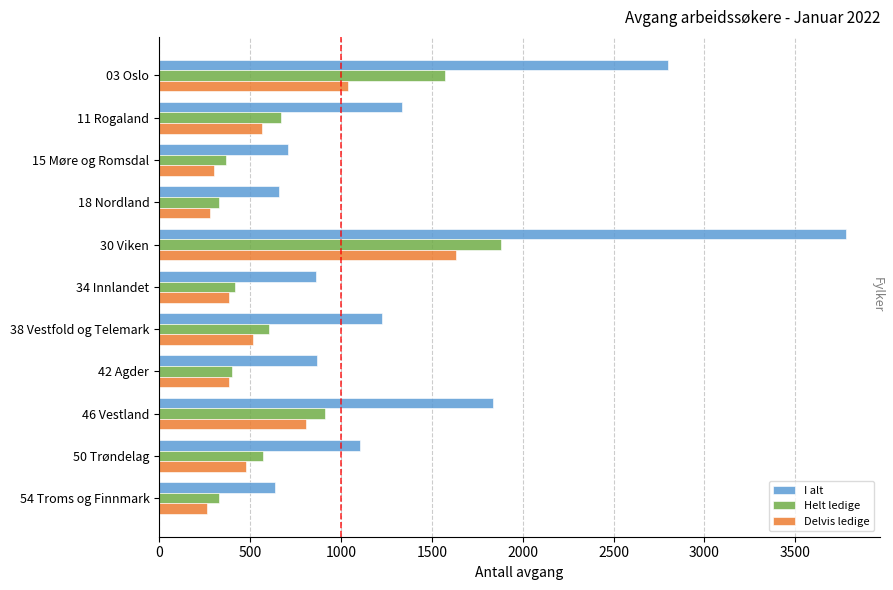

At 03 Oslo, list the series in order from smallest to largest.

Delvis ledige, Helt ledige, I alt